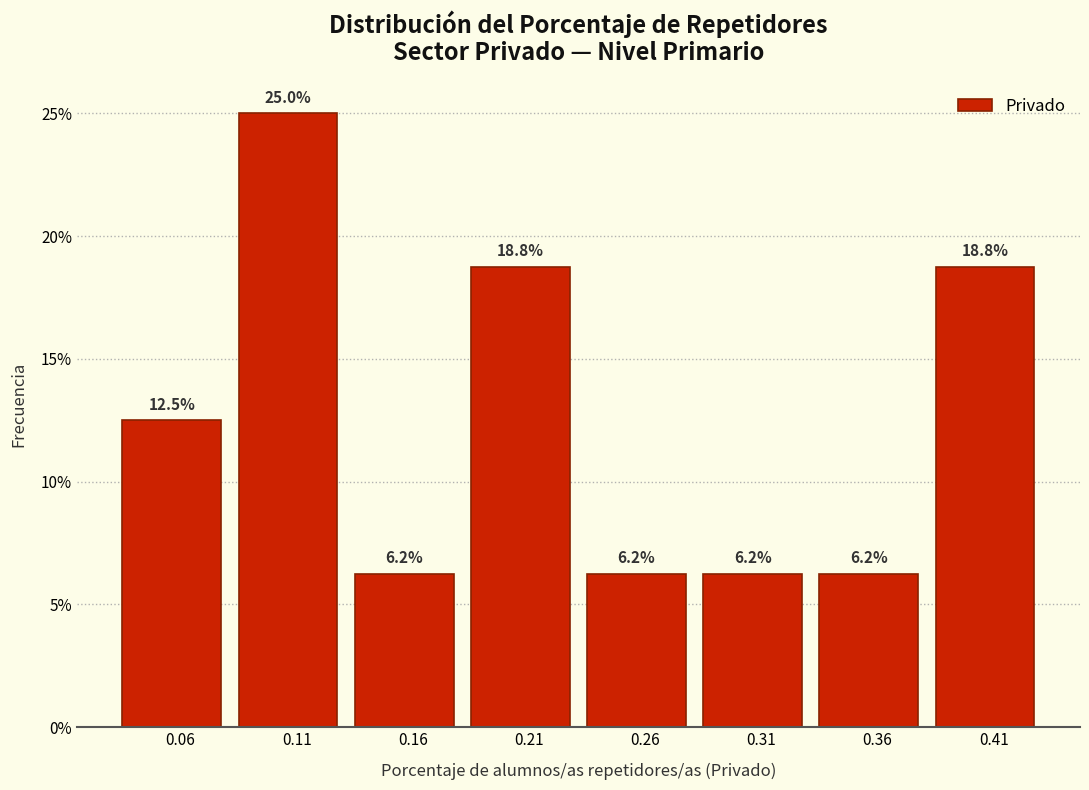

What is the height of the bar covering 0.28 to 0.33 on the x-axis? The bar edges are not printed on the chart, so give them approximately, as read against the axis.

6.2